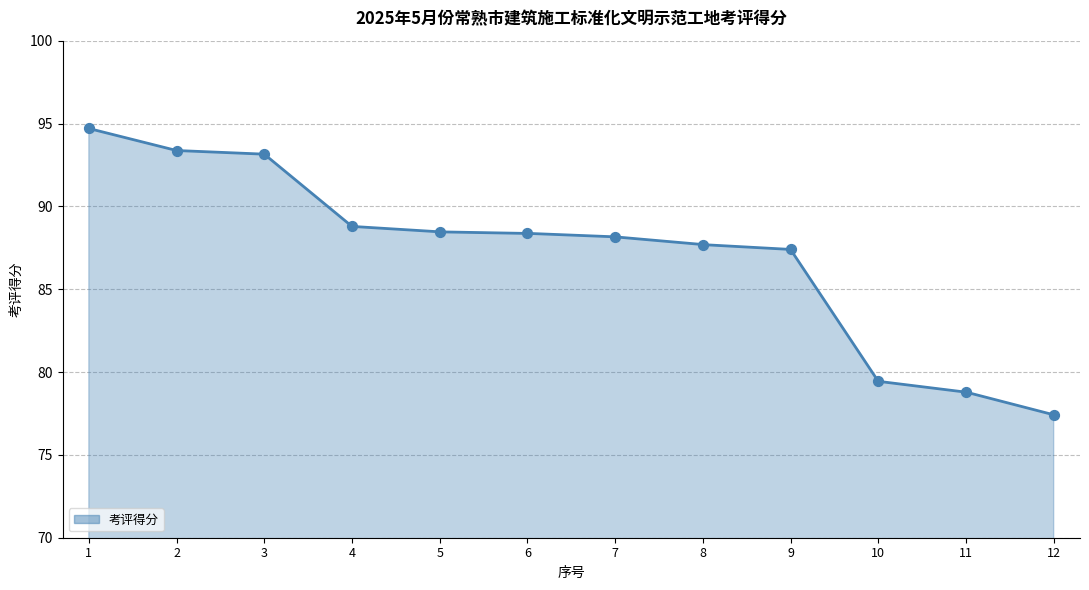

Between 11 and 4, which is larger?

4